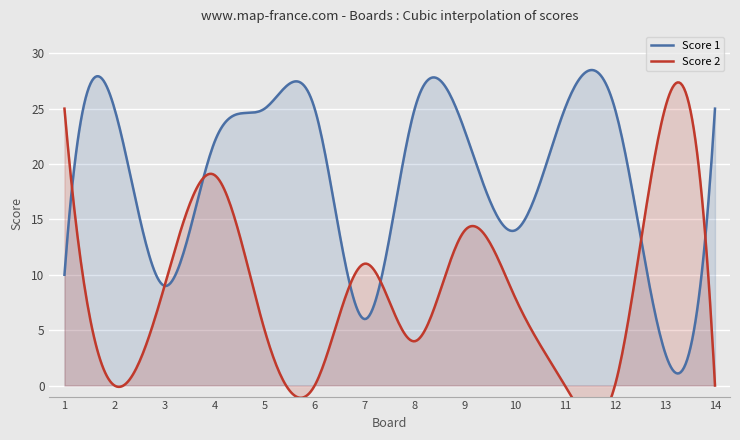

What is the total value across all series at 13?

28